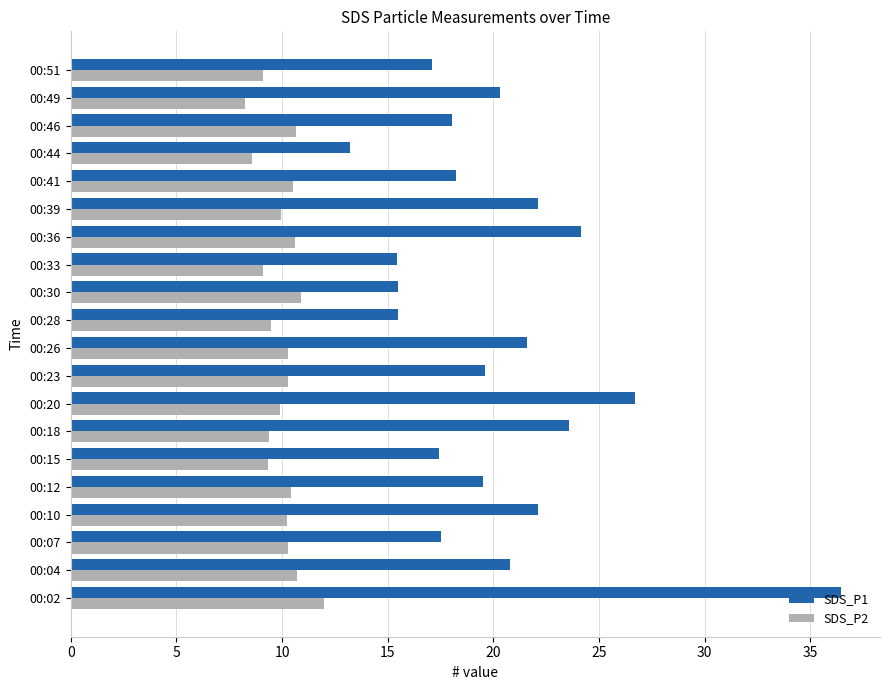

What is the spread (max minus min) of values at 00:12?

9.1